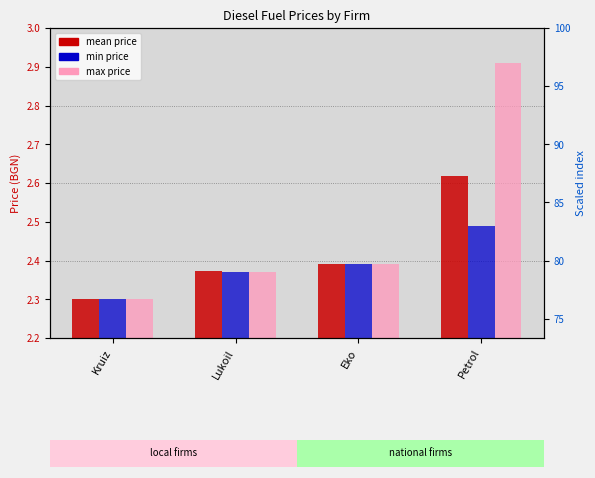

How many series are shown in this chart?

3